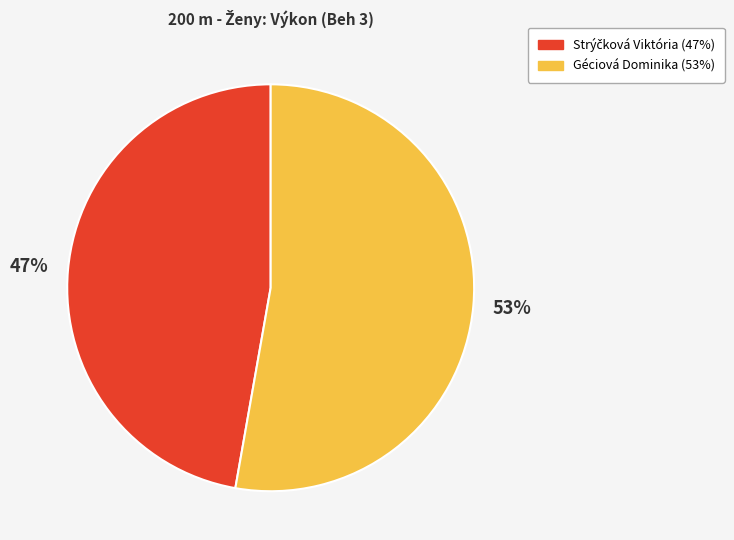

The Géciová Dominika slice represents 53% of the pie. True or false?

True